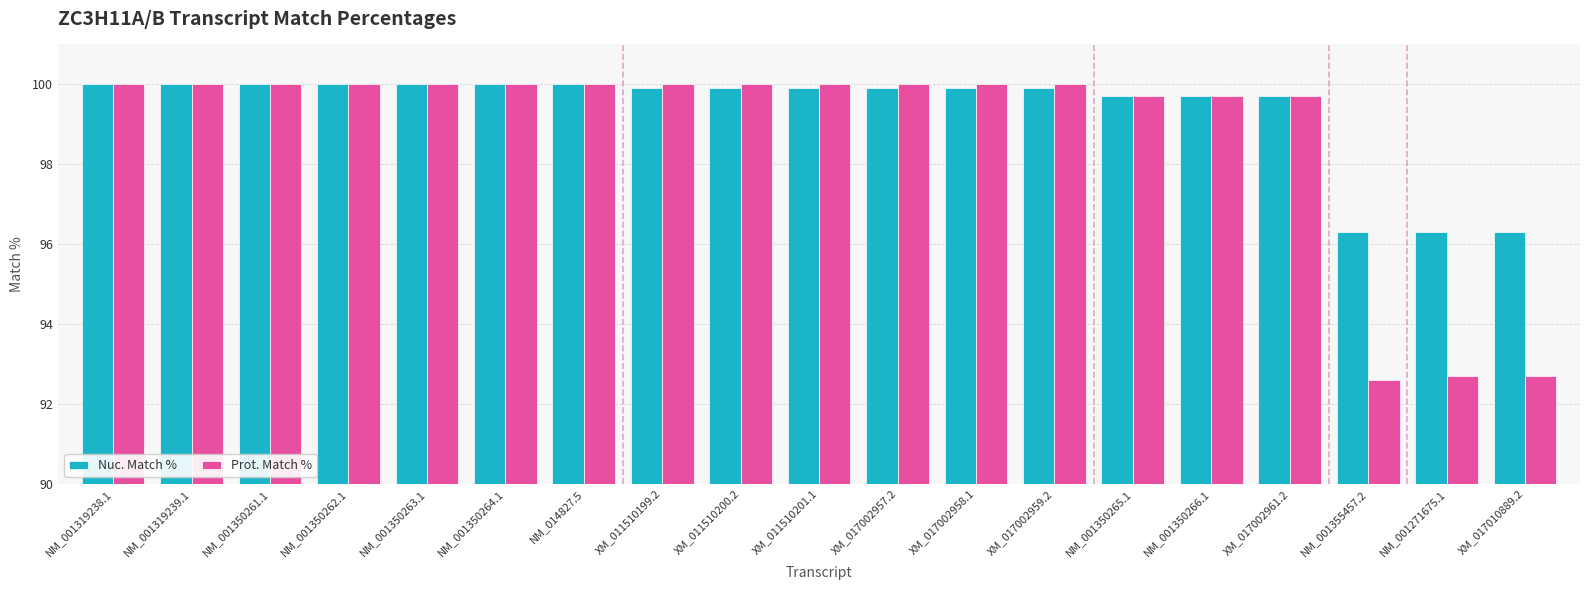

What is the sum of the Nuc. Match % values at XM_017002959.2 and XM_017002957.2?

199.8